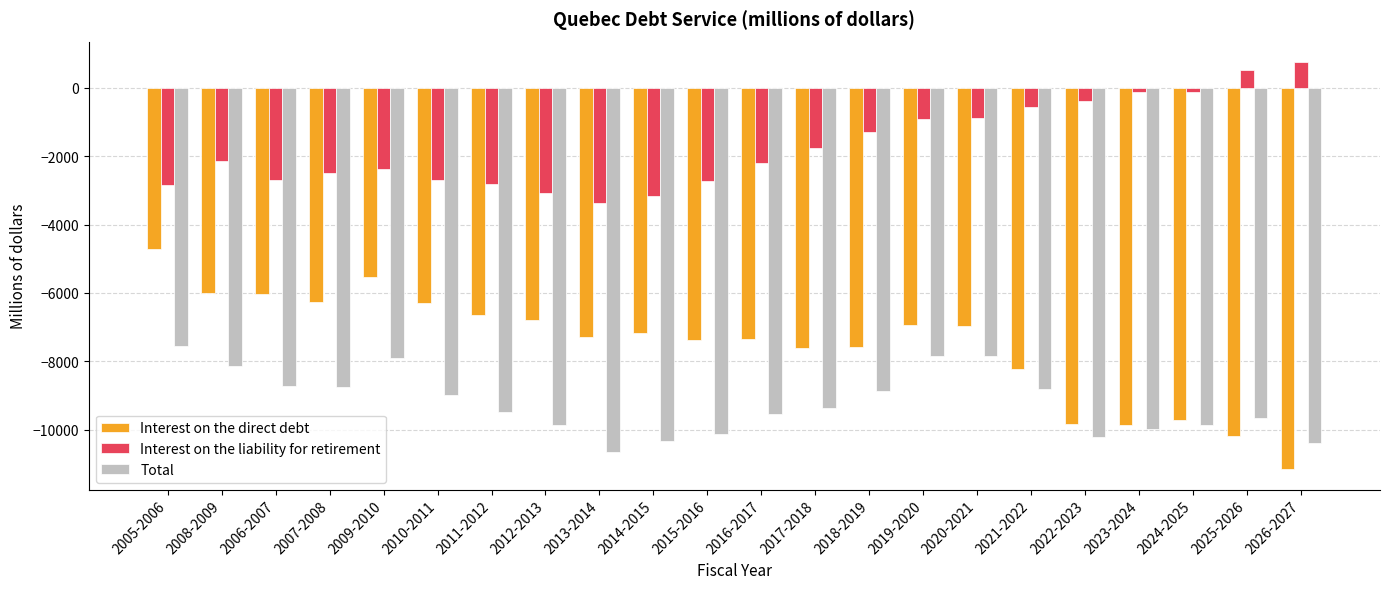

Does the chart contain any negative values?

Yes